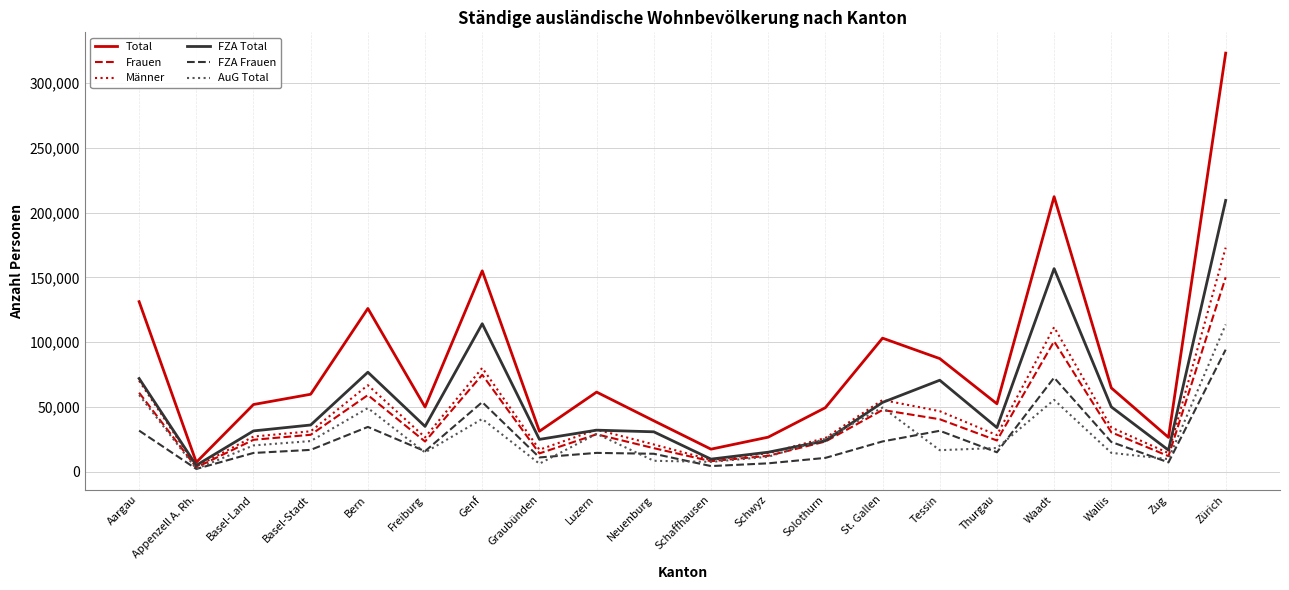

What value does the Männer series have at Schwyz?

14387